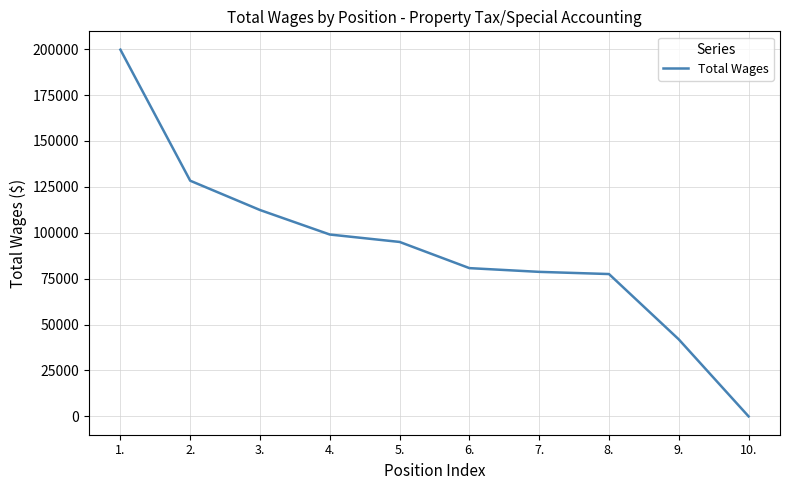

Count the number of categories in the chart.

10